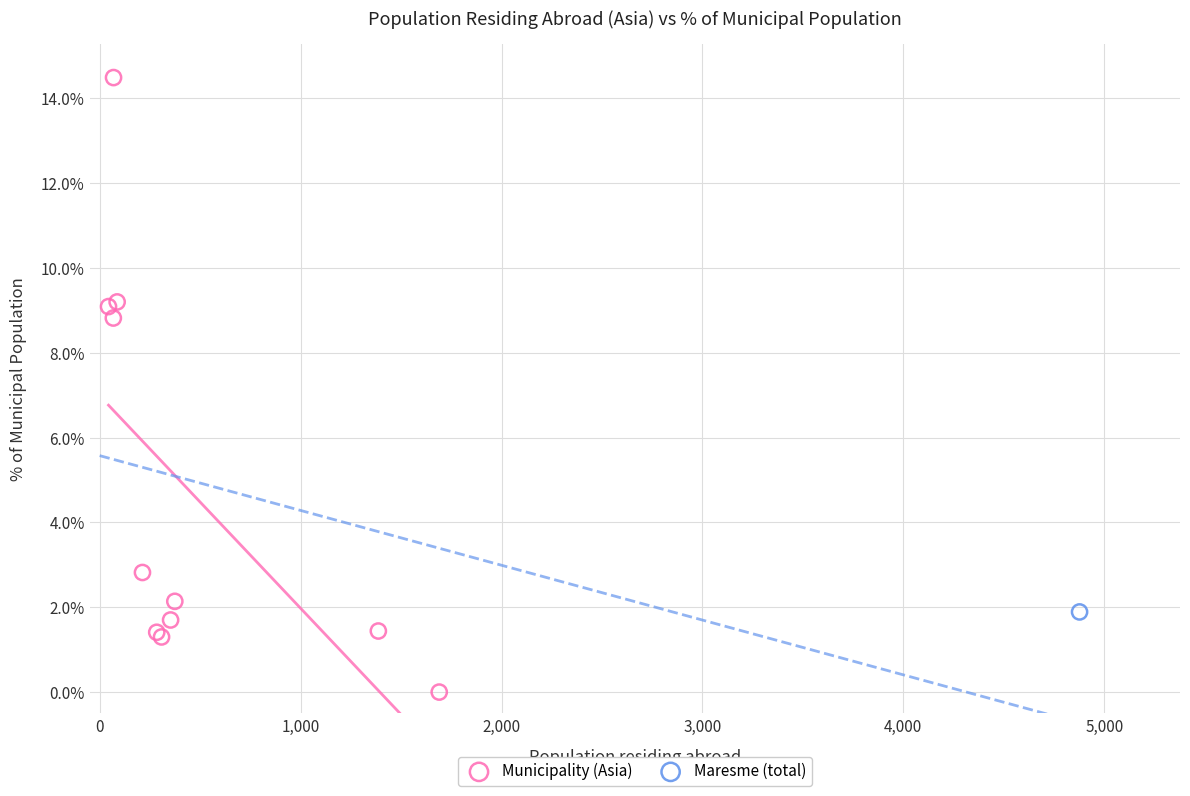

What are all the series names shown in the legend?

Municipality (Asia), Maresme (total)